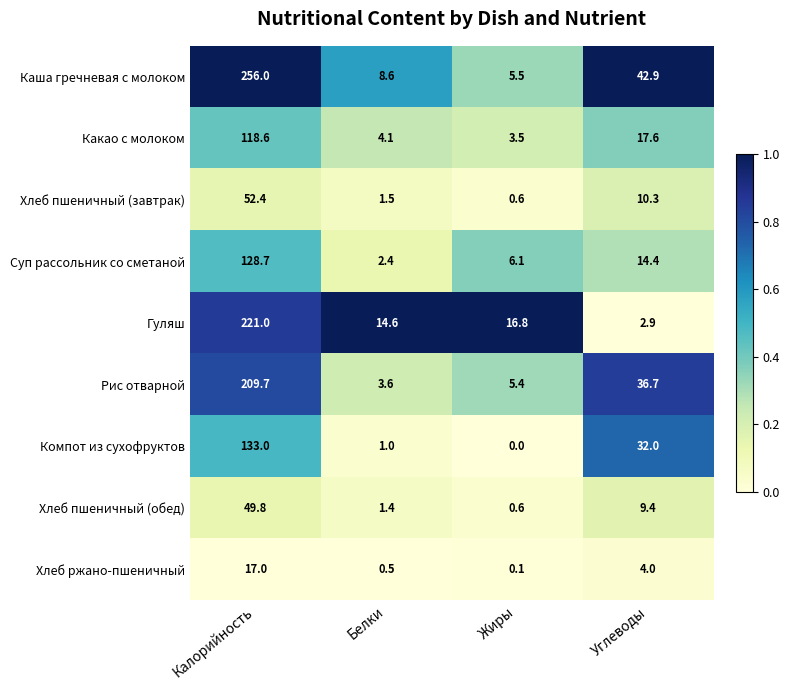

What is the difference between the maximum and minimum values in the Суп рассольник со сметаной series?

126.3